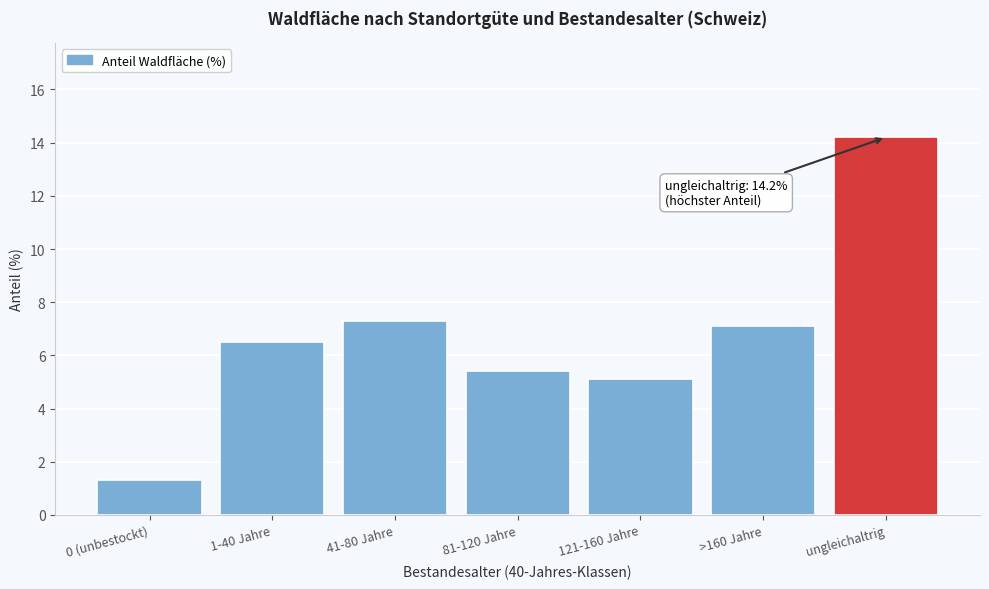

Reading left to right, transcribe all the data shown in this chart.

1.3	6.5	7.3	5.4	5.1	7.1	14.2